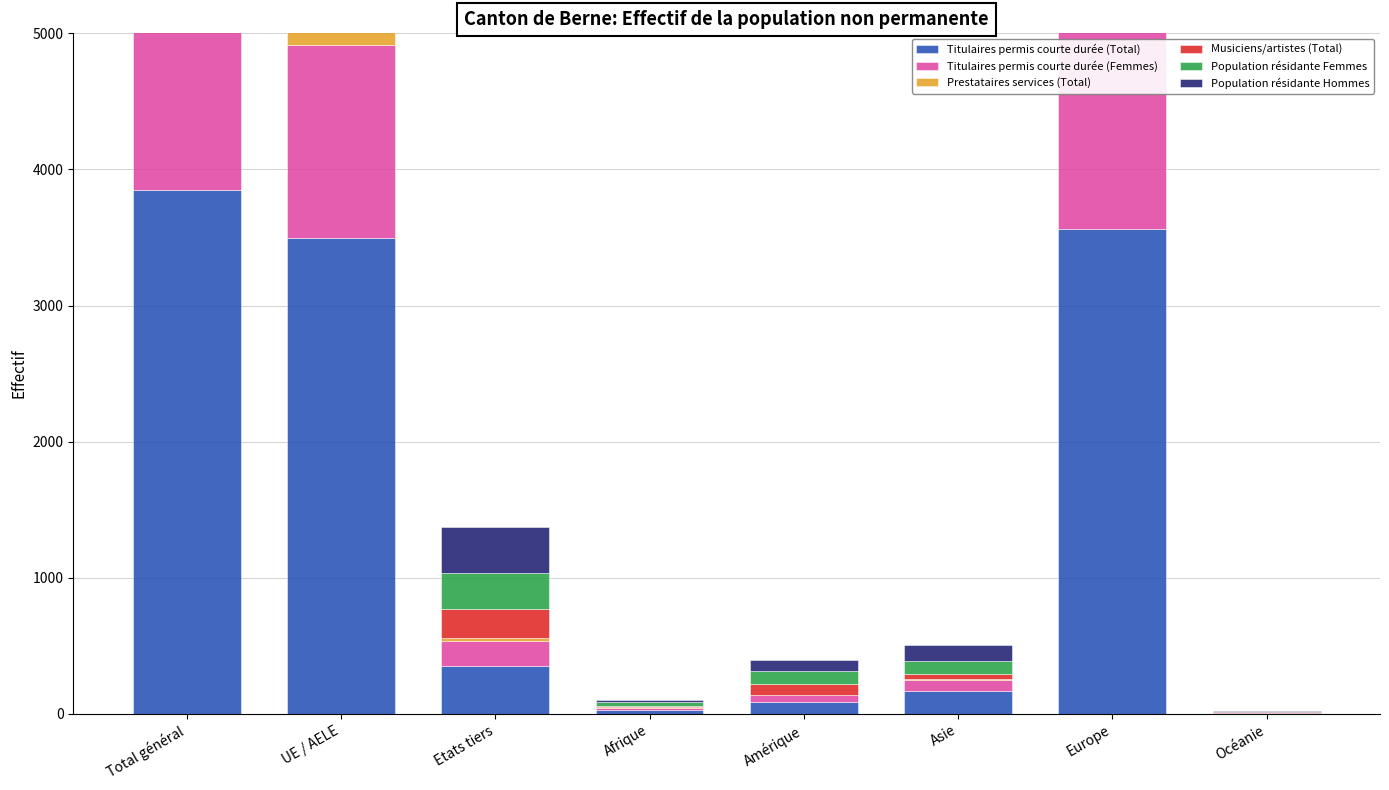

How many series are shown in this chart?

6